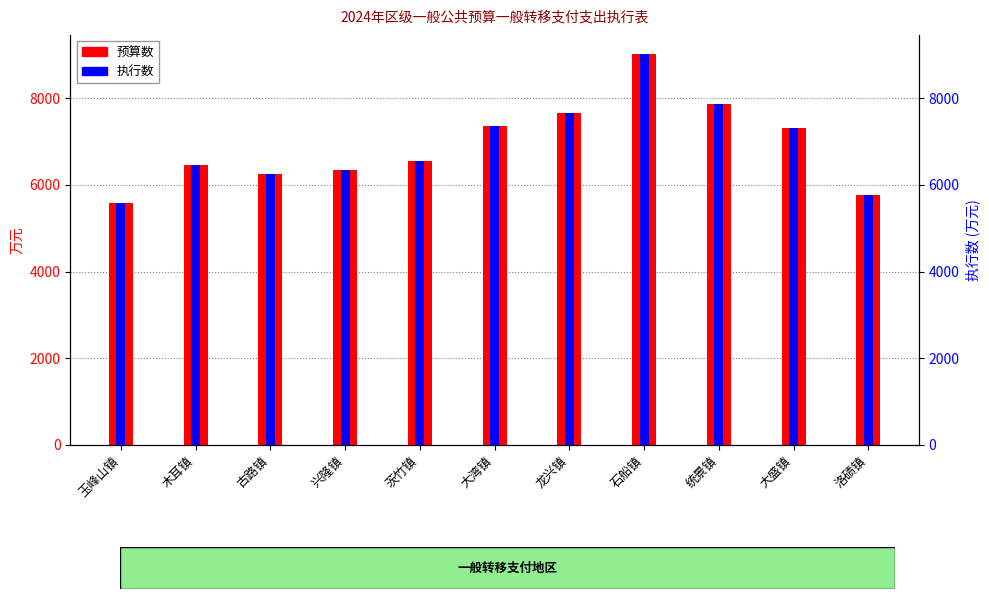

Are the bars horizontal?

No